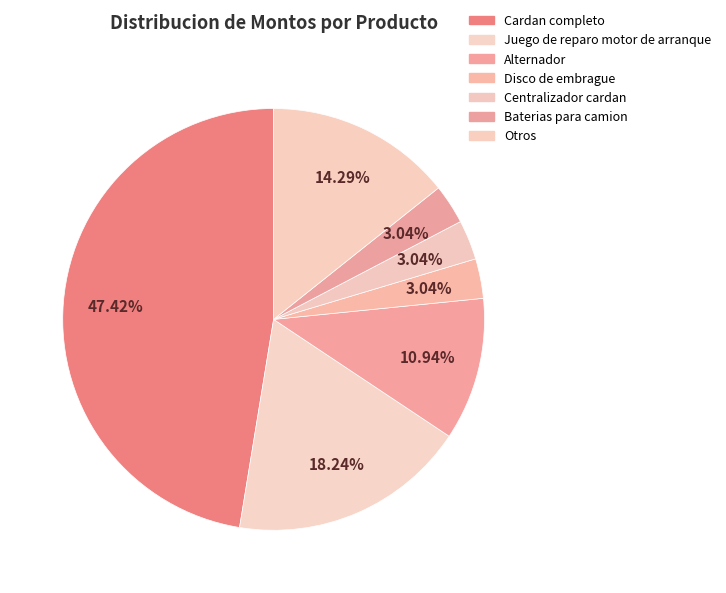

How many segments does this pie chart have?

7